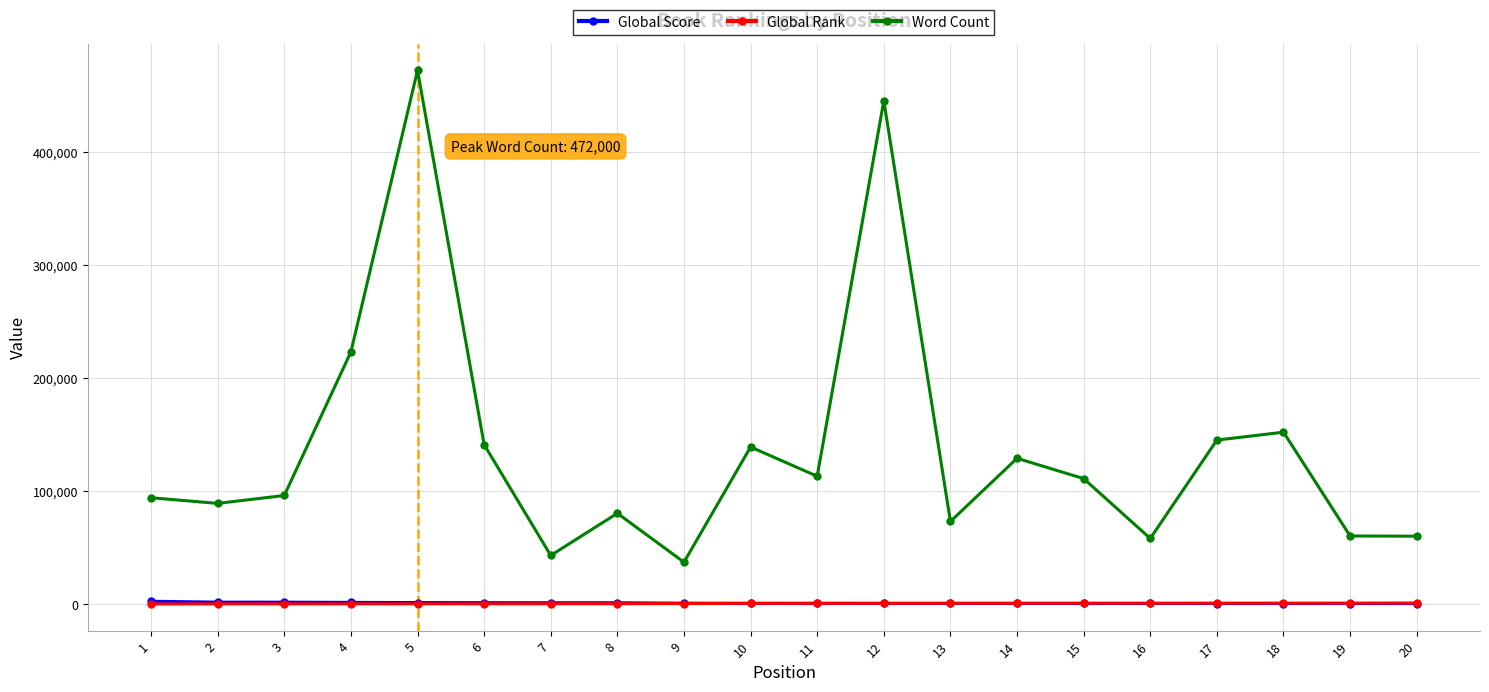

What are all the series names shown in the legend?

Global Score, Global Rank, Word Count